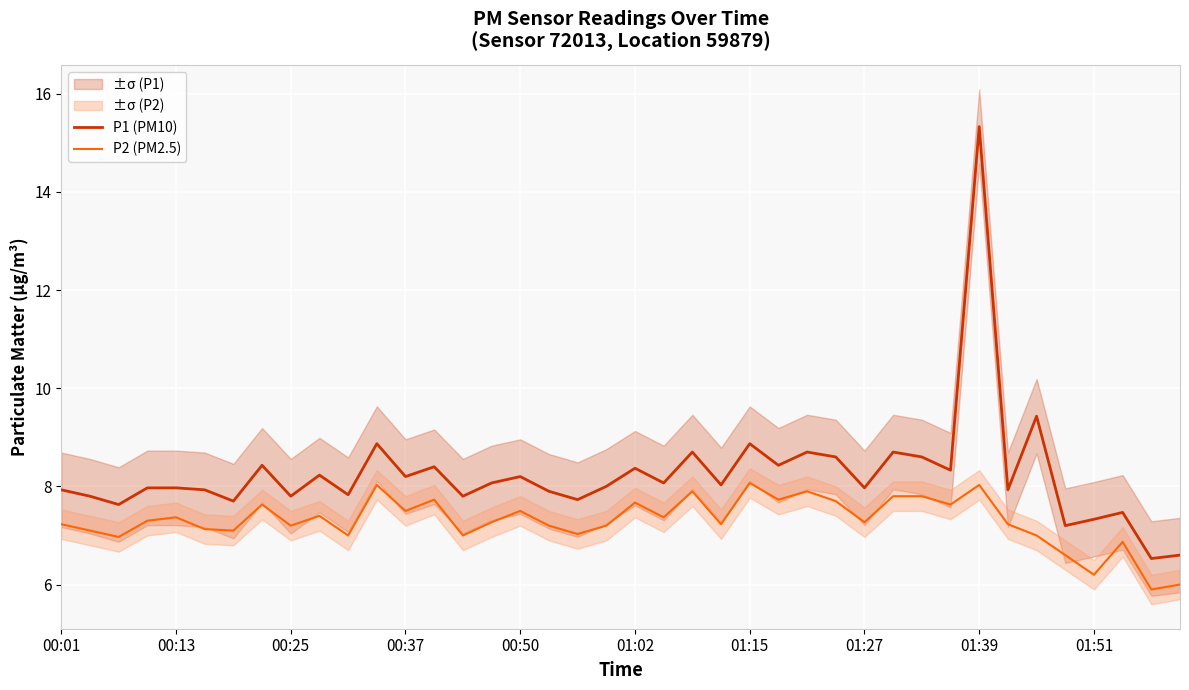

True or false: P2 (PM2.5) and P1 (PM10) cross at least once.

False